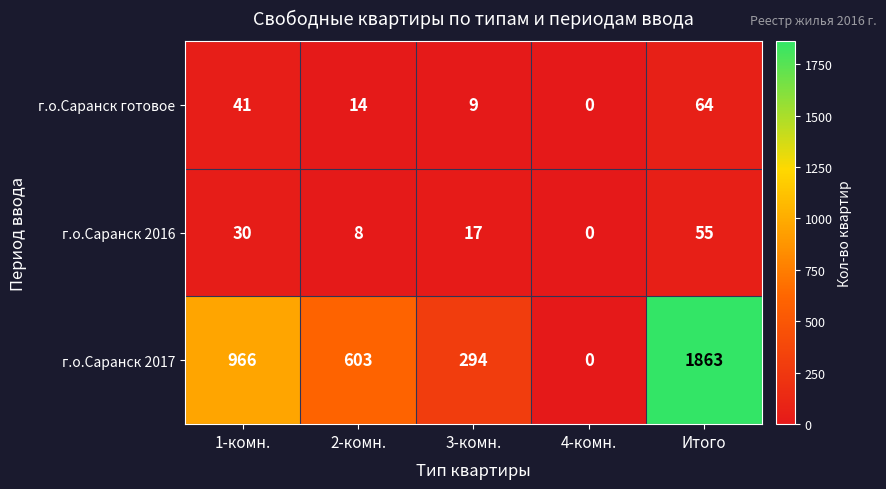

At how many categories does at least one series exceed 222?

4